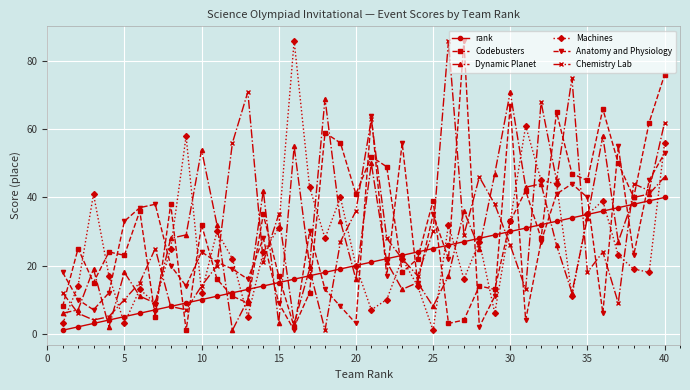

Which series ends up on top after the final intersection of Chemistry Lab and Dynamic Planet?

Chemistry Lab